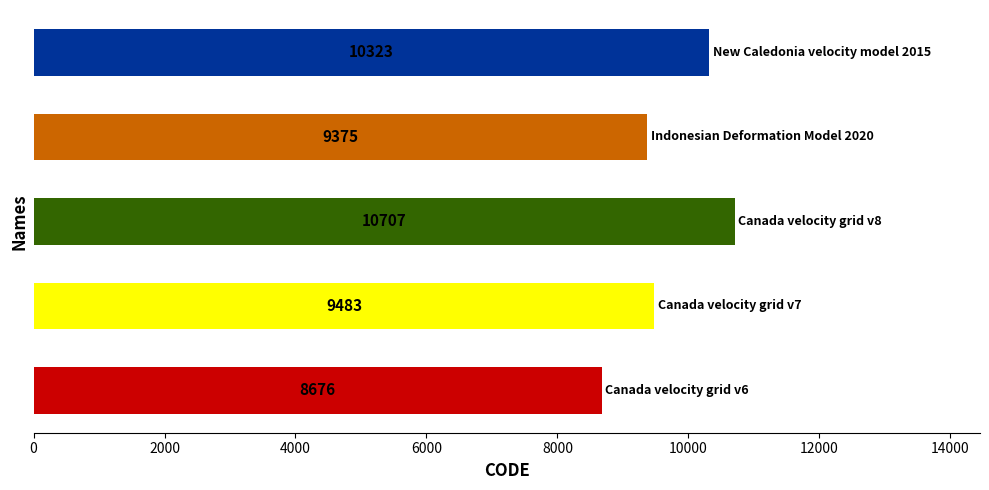

What is the average value?

9713